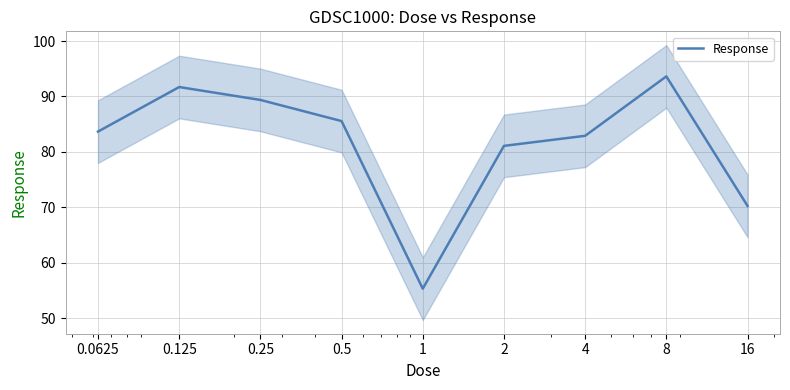

Does the chart display data point markers on the line(s)?

No